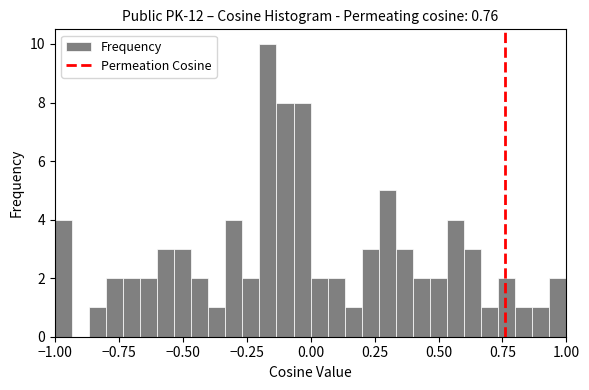

Read against the x-axis, roughly where is the centre of the tallest bar?

-0.15